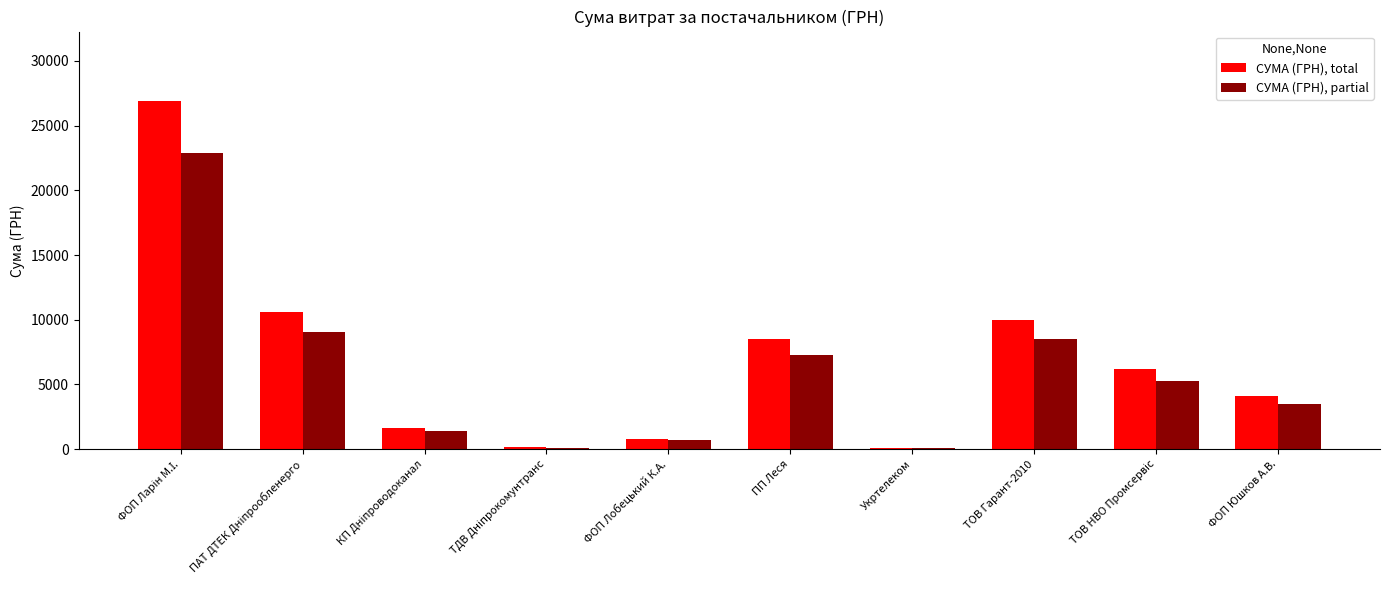

True or false: СУМА (ГРН), total has a value of 15352.0 at ТОВ Гарант-2010.

False